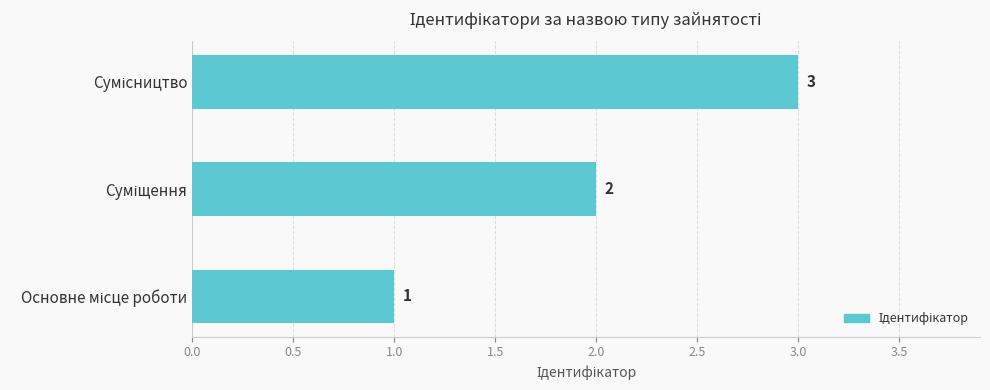

What is the sum of all values?

6